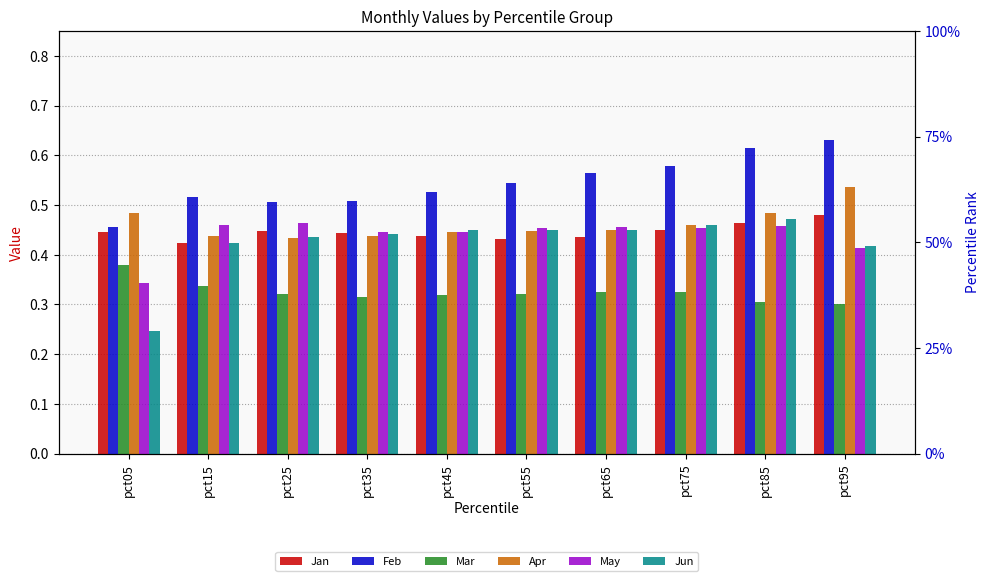

True or false: Feb has a value of 0.9 at pct95.

False